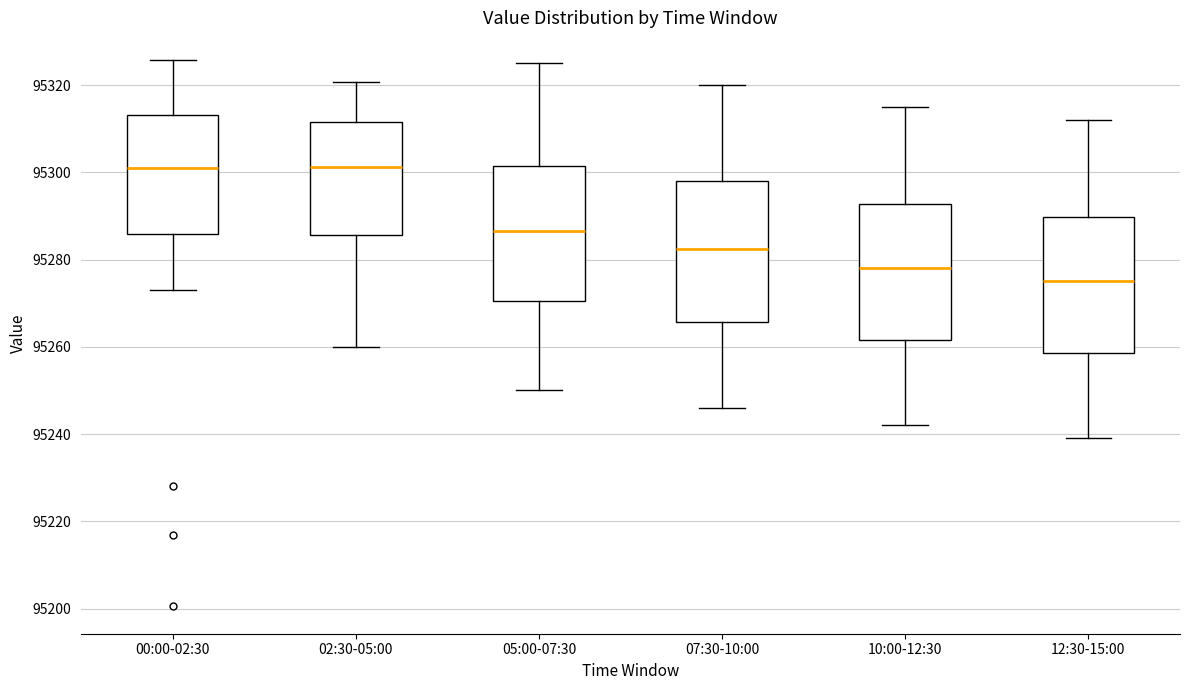

Reading left to right, read every box against the y-axis: the position of its median line, the range the box covers, and the ends of its whiskers. The values are not printed on the chart, so give them approximately, as read against the axis.

00:00-02:30: median 95302, box 95286 to 95314, whiskers 95272 to 95326
02:30-05:00: median 95302, box 95286 to 95312, whiskers 95260 to 95320
05:00-07:30: median 95286, box 95270 to 95302, whiskers 95250 to 95326
07:30-10:00: median 95282, box 95266 to 95298, whiskers 95246 to 95320
10:00-12:30: median 95278, box 95262 to 95292, whiskers 95242 to 95316
12:30-15:00: median 95276, box 95258 to 95290, whiskers 95240 to 95312